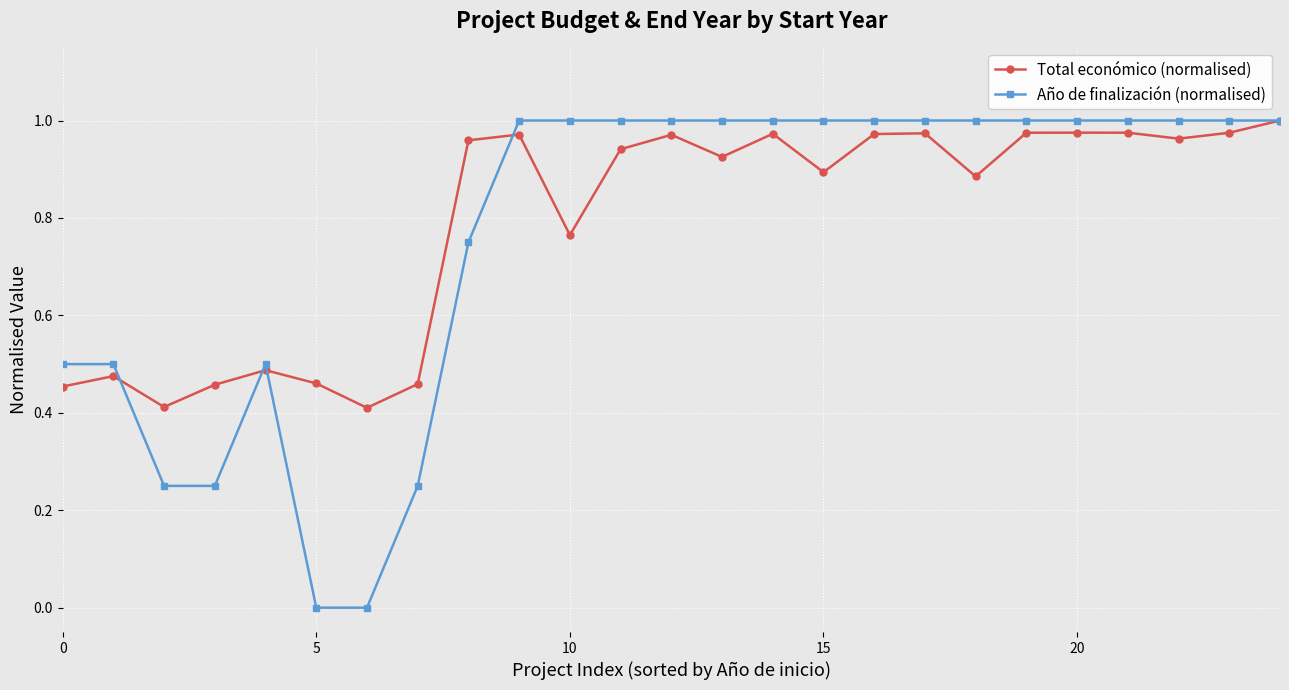

True or false: Total económico (normalised) has more than 2 interior local peaks.

True